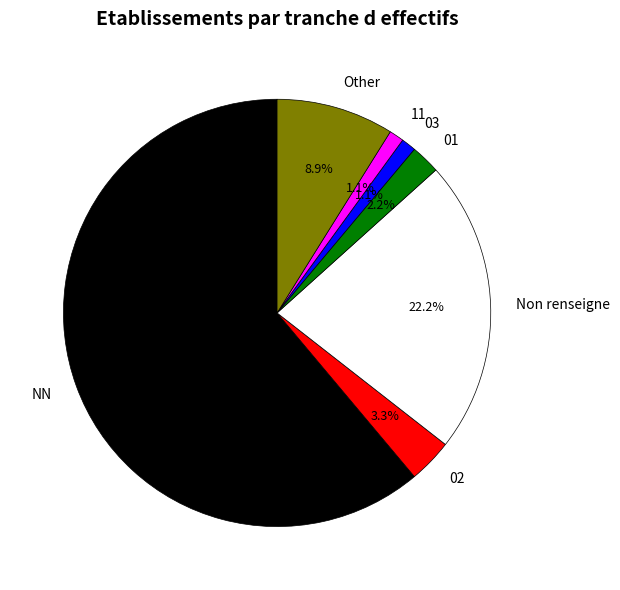

Approximately how many times larger is the value at 02 compared to 01?

1.5